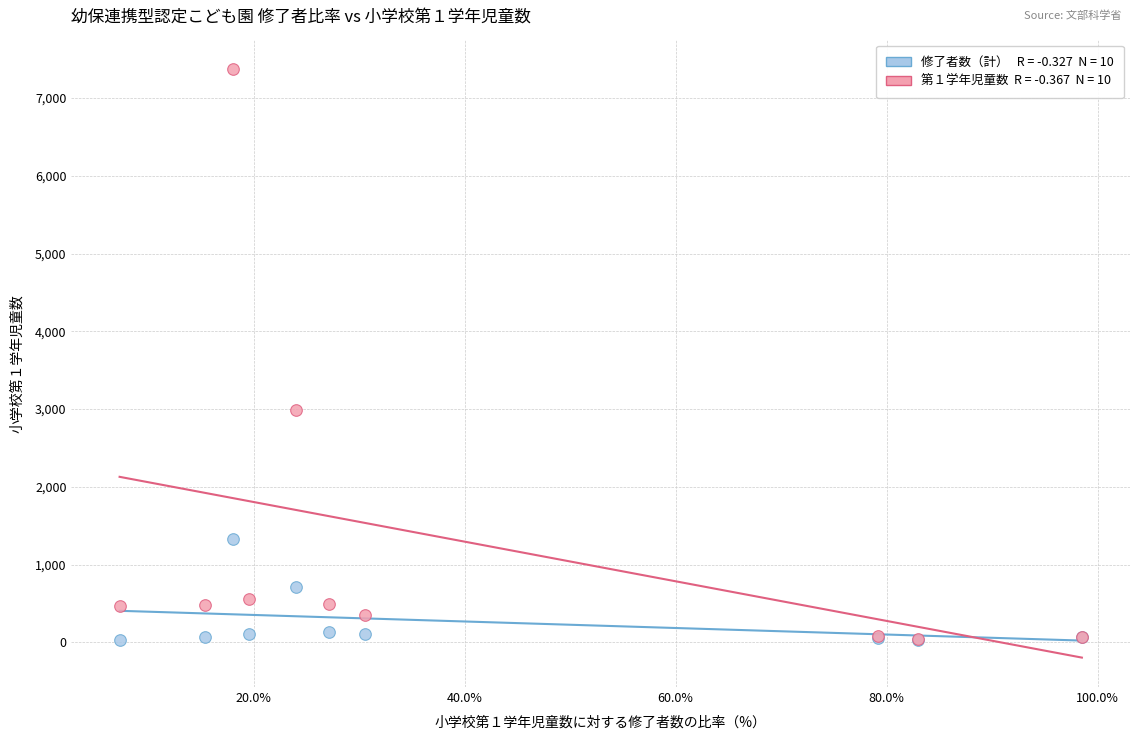

Across all series, what Y value is closest to 3703?

2990